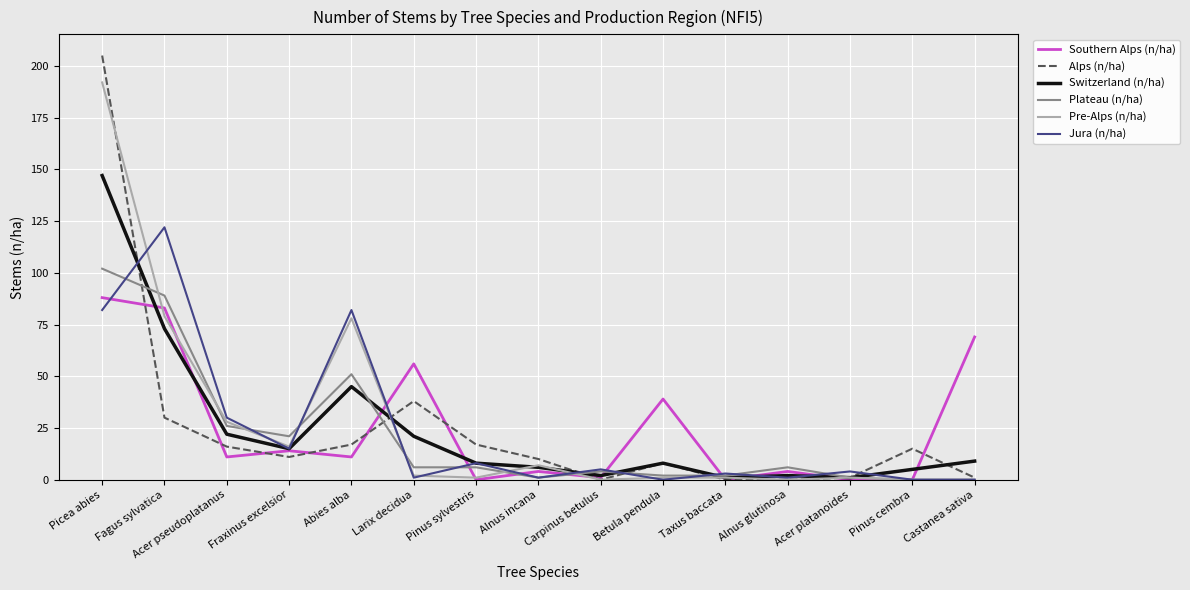

Is it true that Plateau (n/ha) equals 11 at Acer pseudoplatanus?

False